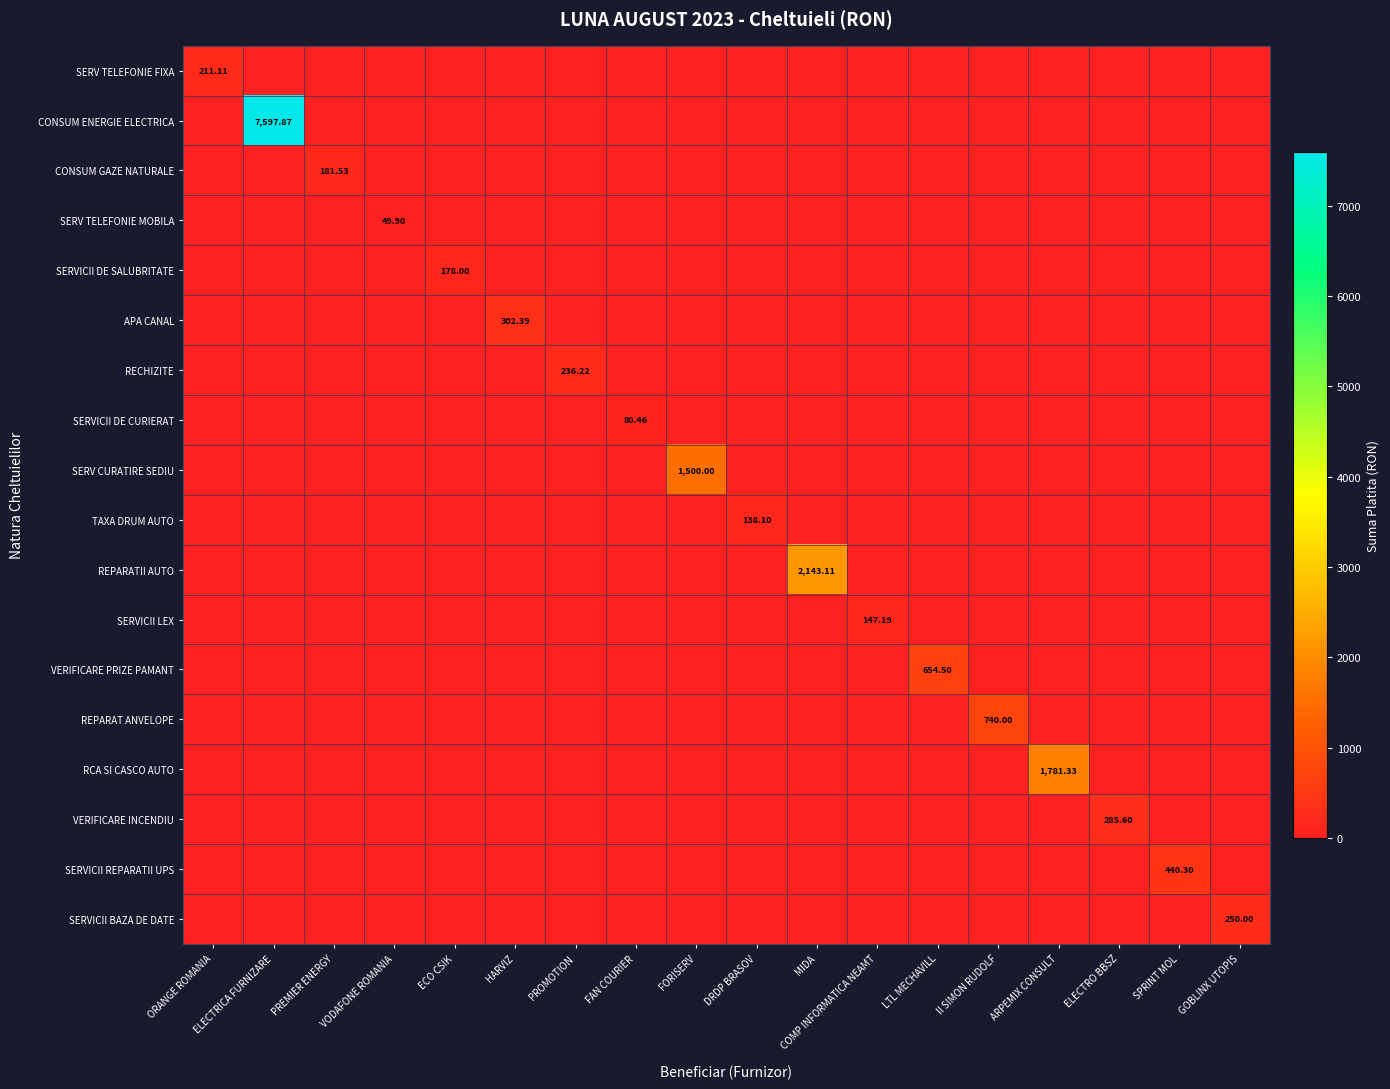

Is it true that SERV CURATIRE SEDIU equals 581.6 at GOBLINX UTOPIS?

False